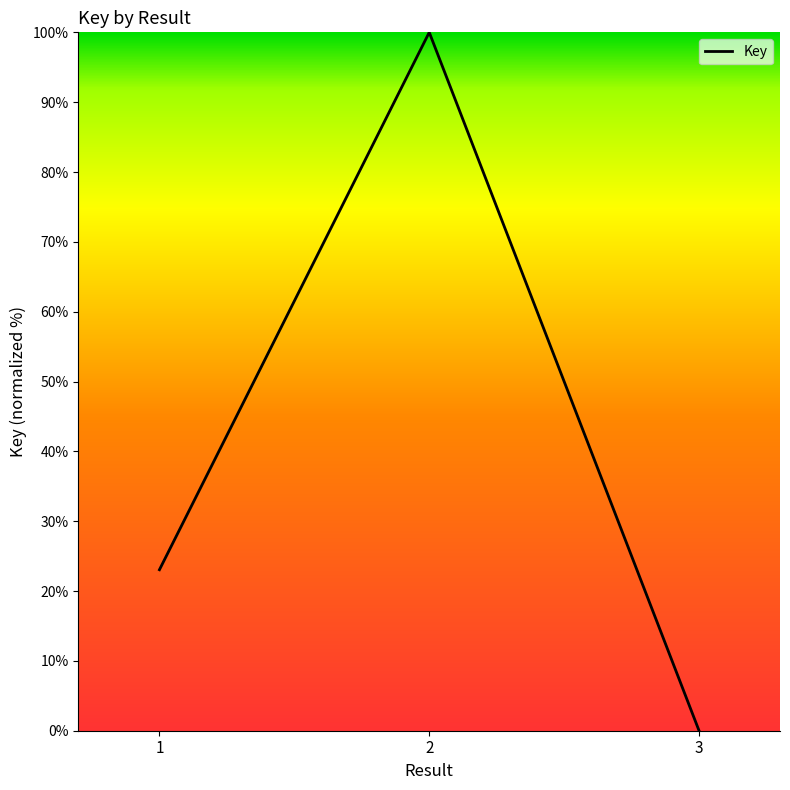

List the labels in order of value, largest first.

2, 1, 3